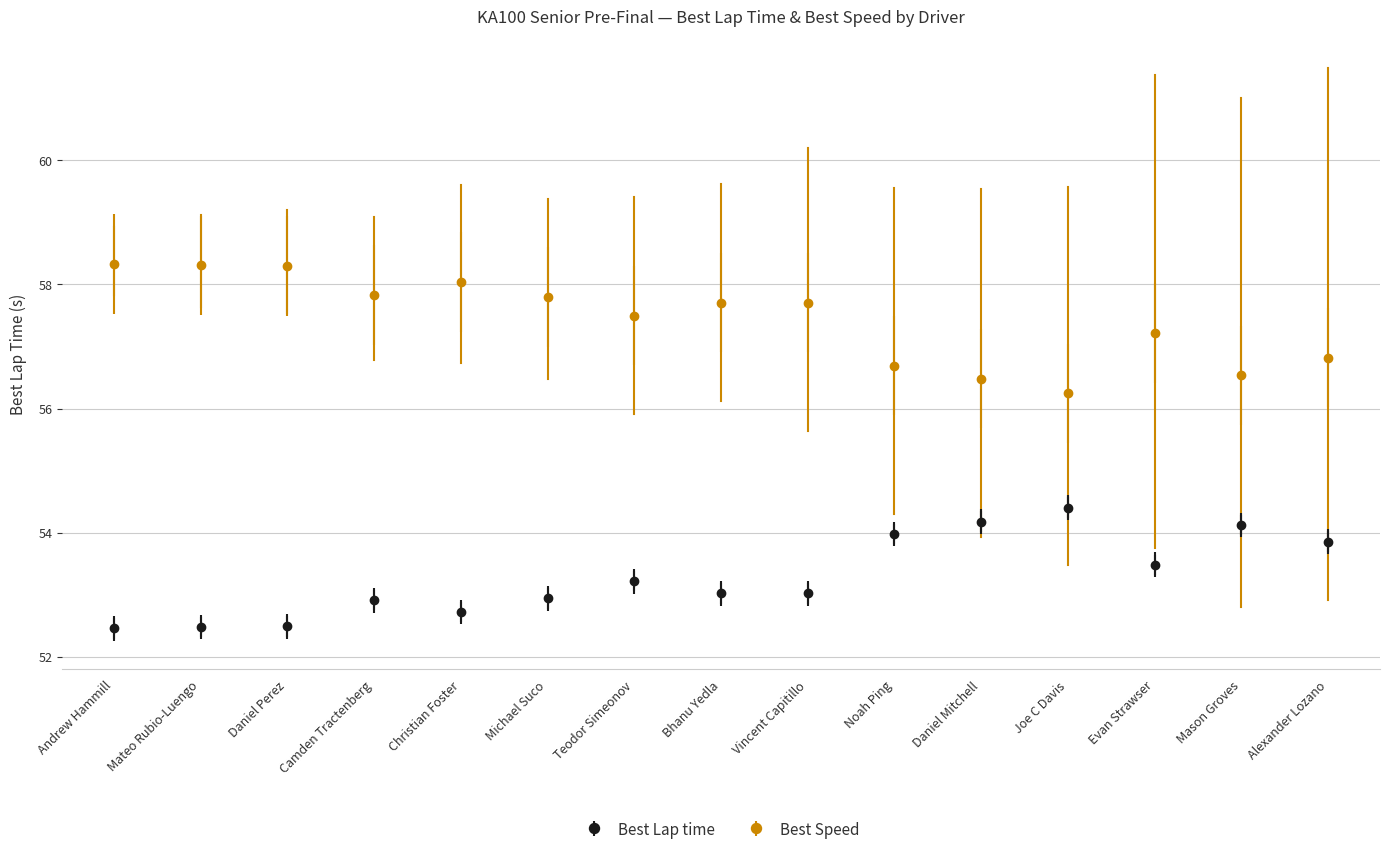

True or false: Best Lap time and Best Speed intersect in this chart.

False